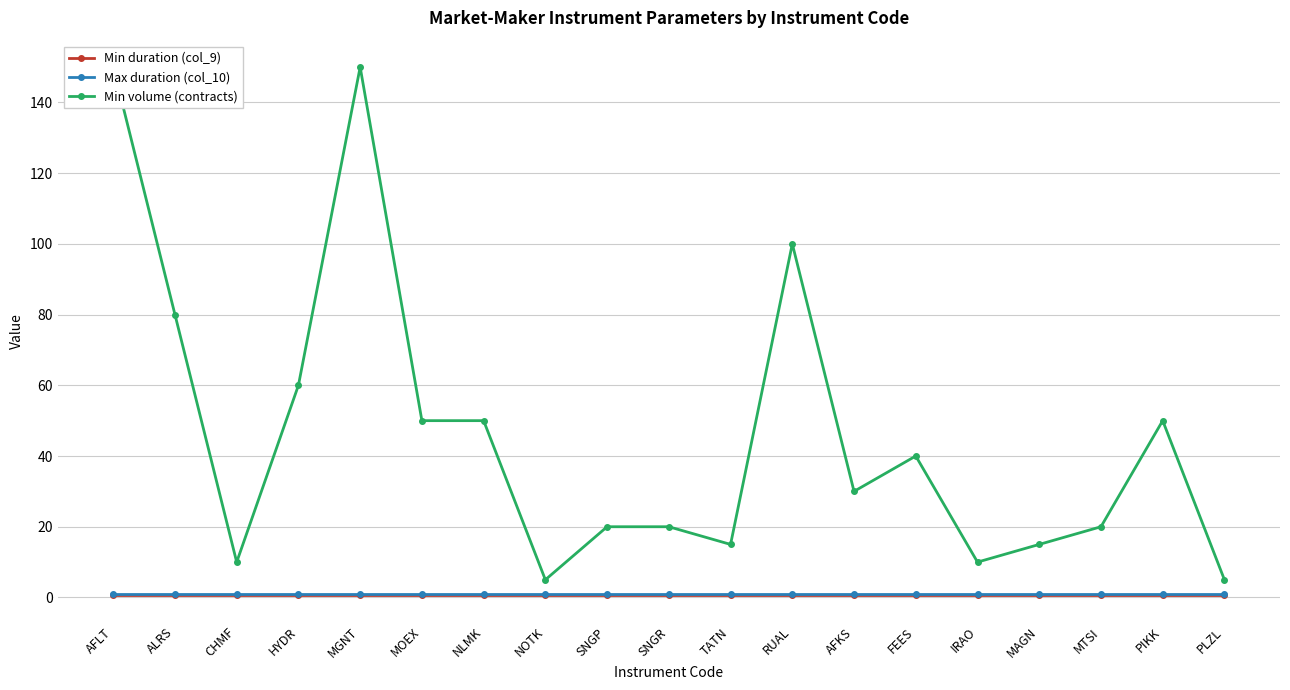

True or false: Max duration (col_10) has more than 2 points higher than both neighbors.

False